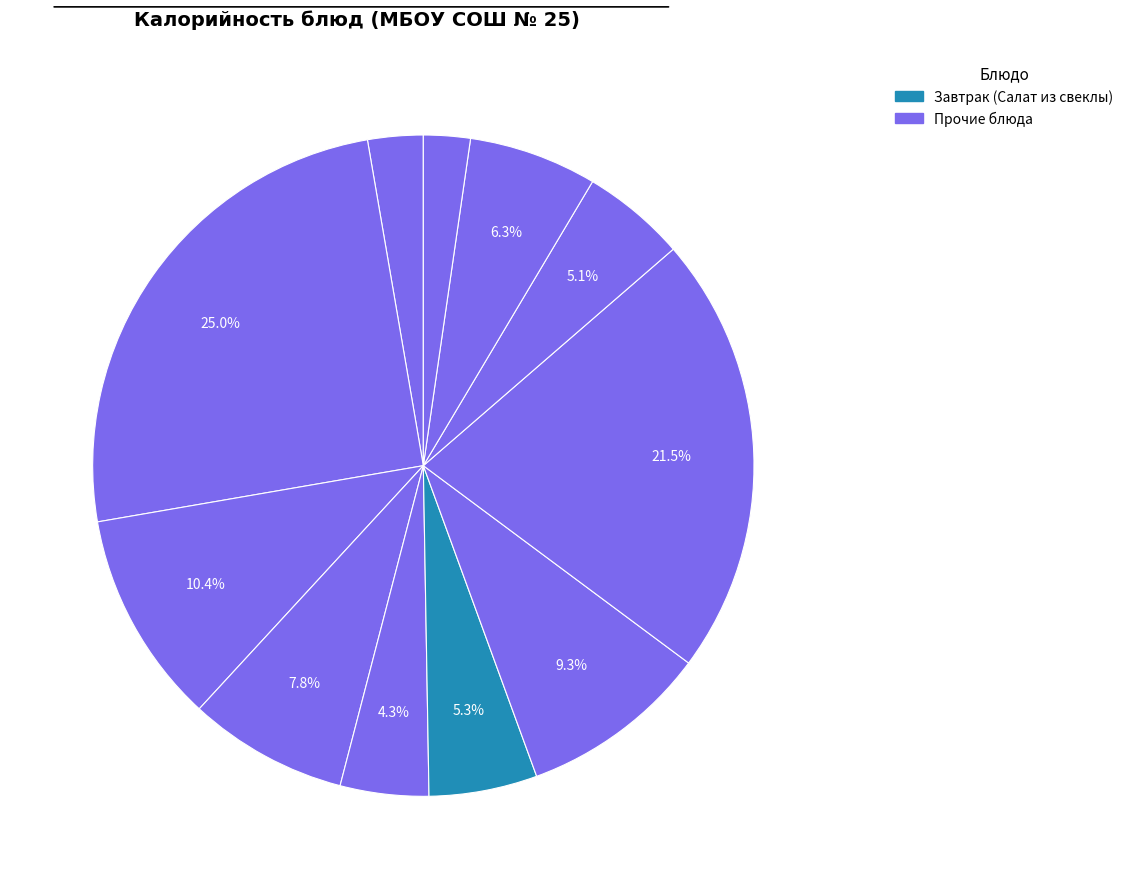

How many slices are in this pie chart?

11